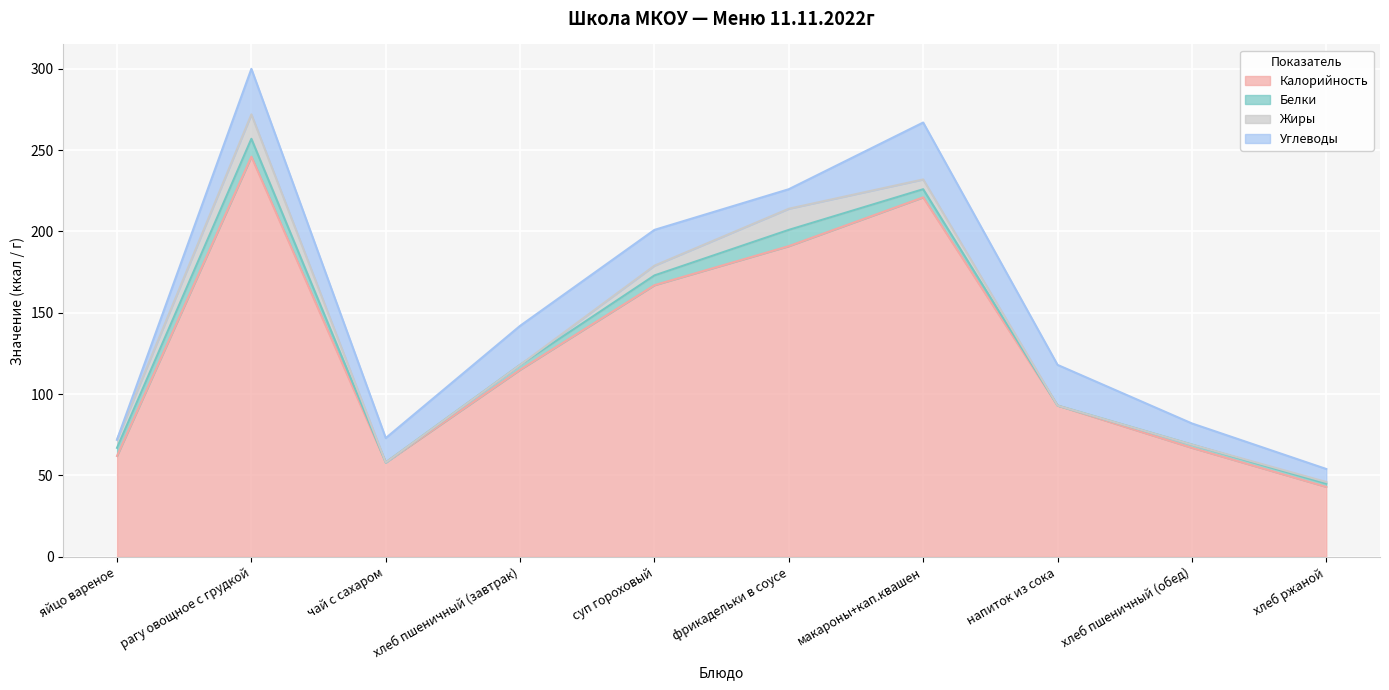

Rank the series at хлеб ржаной from highest to lowest value.

Калорийность, Углеводы, Белки, Жиры